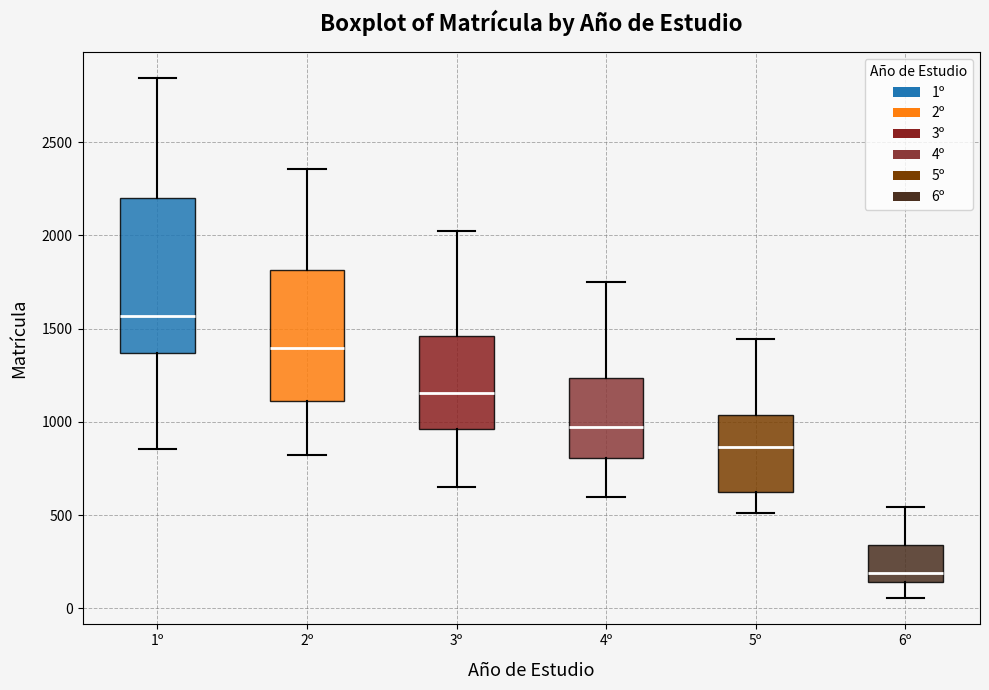

Reading left to right, read every box against the y-axis: the position of its median line, the range the box covers, and the ends of its whiskers. The values are not printed on the chart, so give them approximately, as read against the axis.

1º: median 1550, box 1350 to 2200, whiskers 850 to 2850
2º: median 1400, box 1100 to 1800, whiskers 800 to 2350
3º: median 1150, box 950 to 1450, whiskers 650 to 2000
4º: median 950, box 800 to 1250, whiskers 600 to 1750
5º: median 850, box 600 to 1050, whiskers 500 to 1450
6º: median 200, box 150 to 350, whiskers 50 to 550